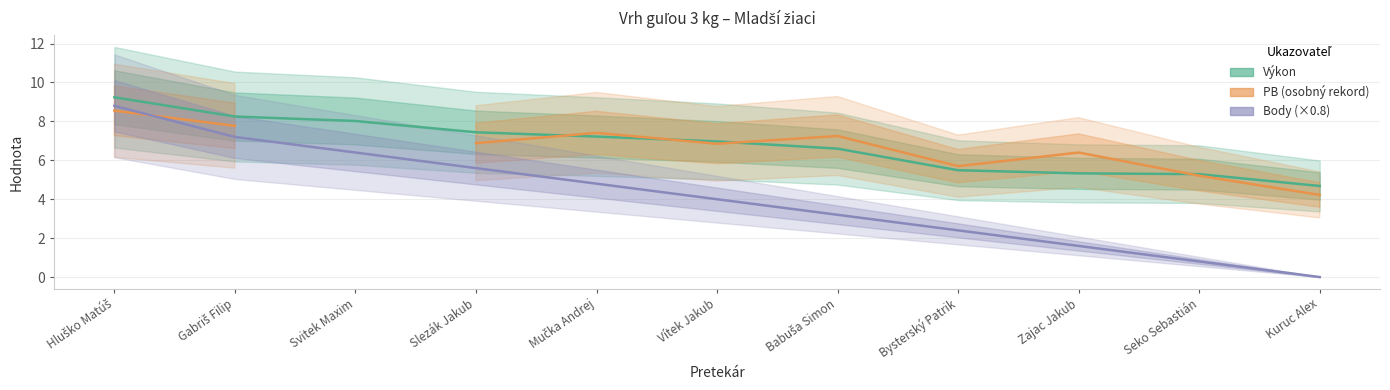

At Babuša Simon, list the series in order from largest to smallest.

PB (osobný rekord), Výkon, Body (×0.8)